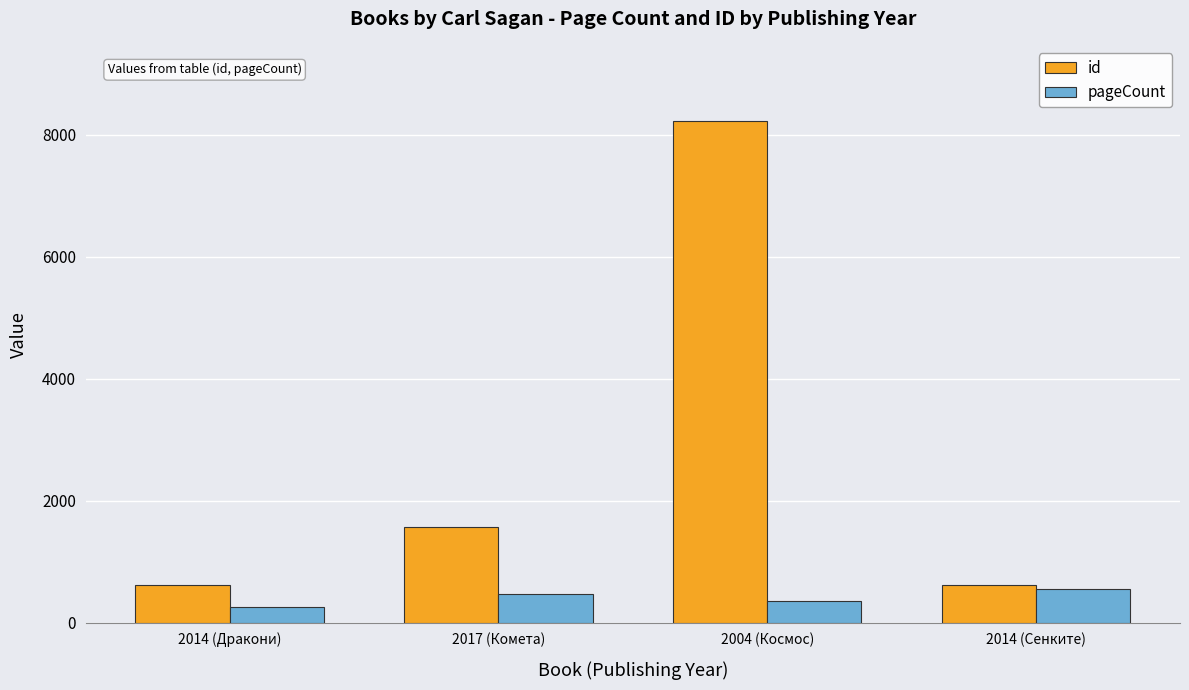

True or false: pageCount has a value of 480 at 2017 (Комета).

True